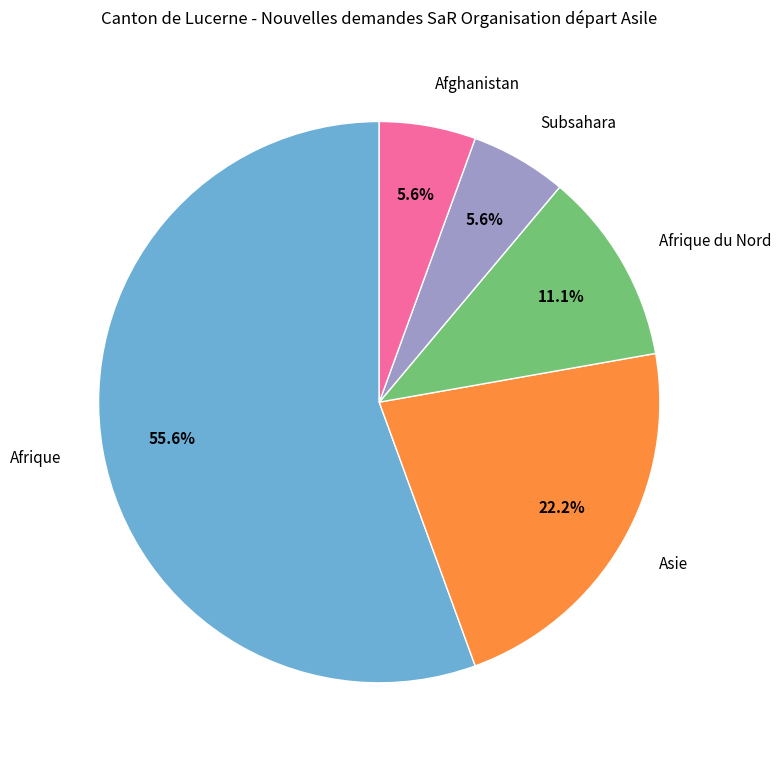

What is the largest slice in the pie chart?

Afrique